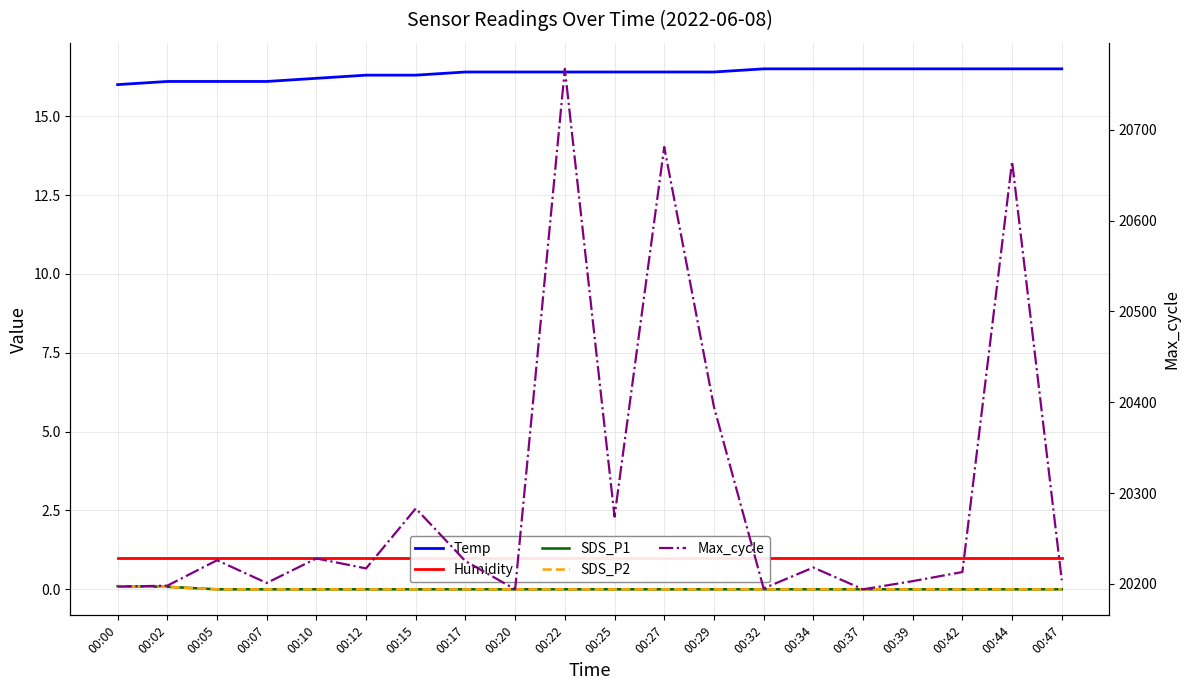

What are all the series names shown in the legend?

Temp, Humidity, SDS_P1, SDS_P2, Max_cycle